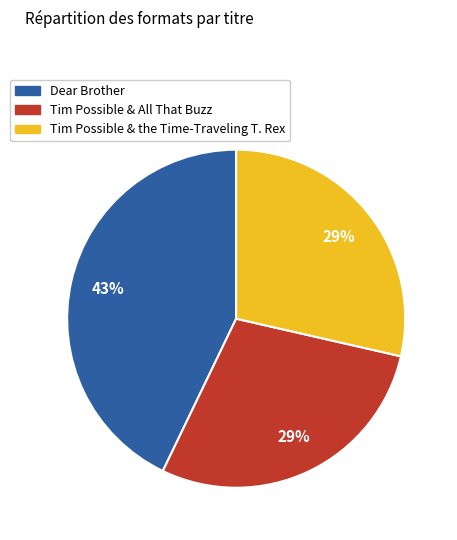

How many segments does this pie chart have?

3